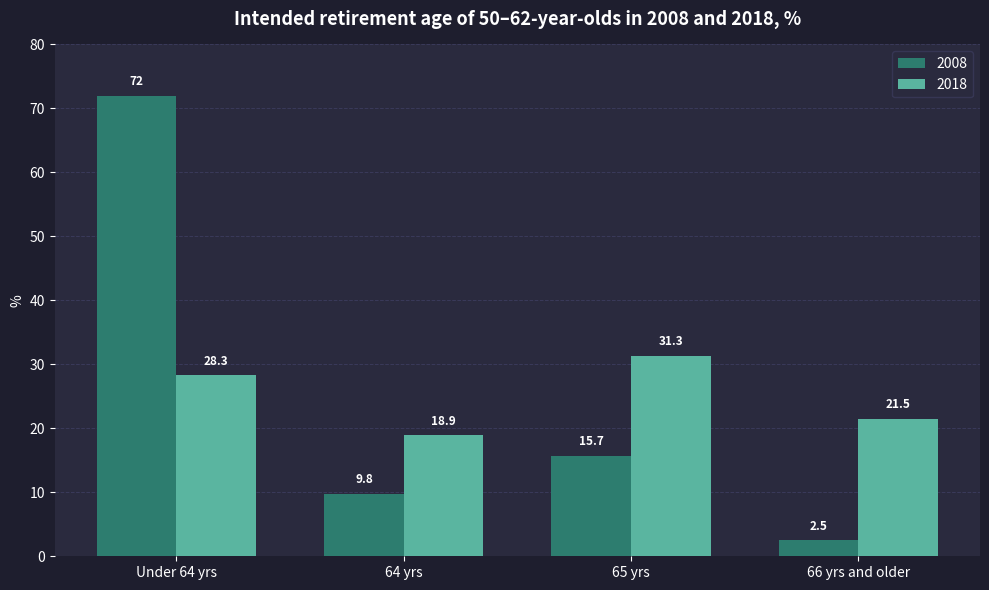

Count the number of categories in the chart.

4